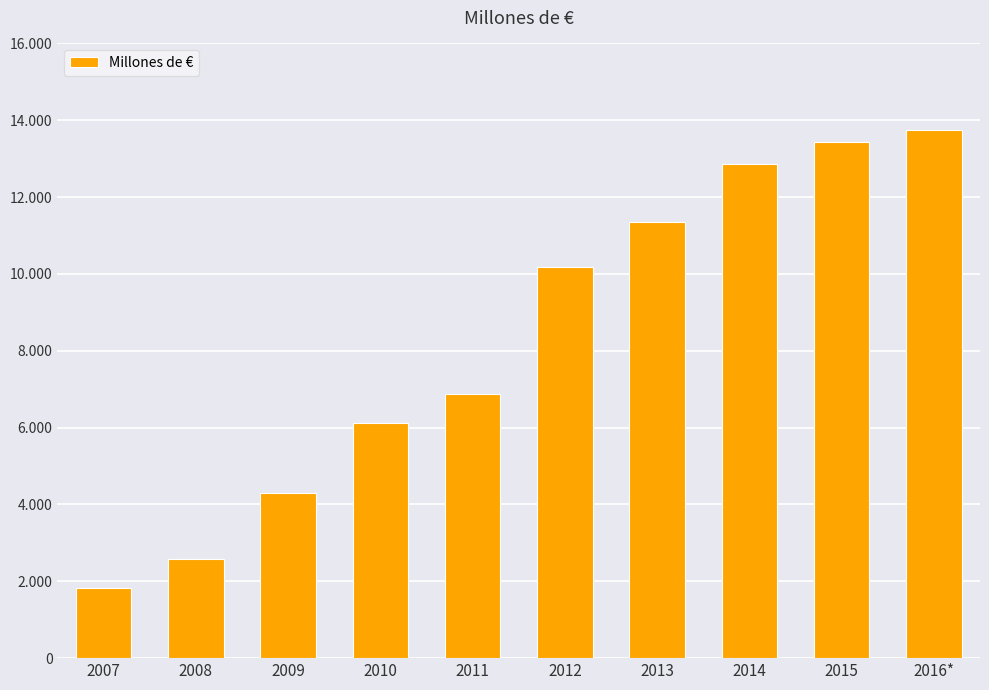

What is the greatest value displayed?

13755